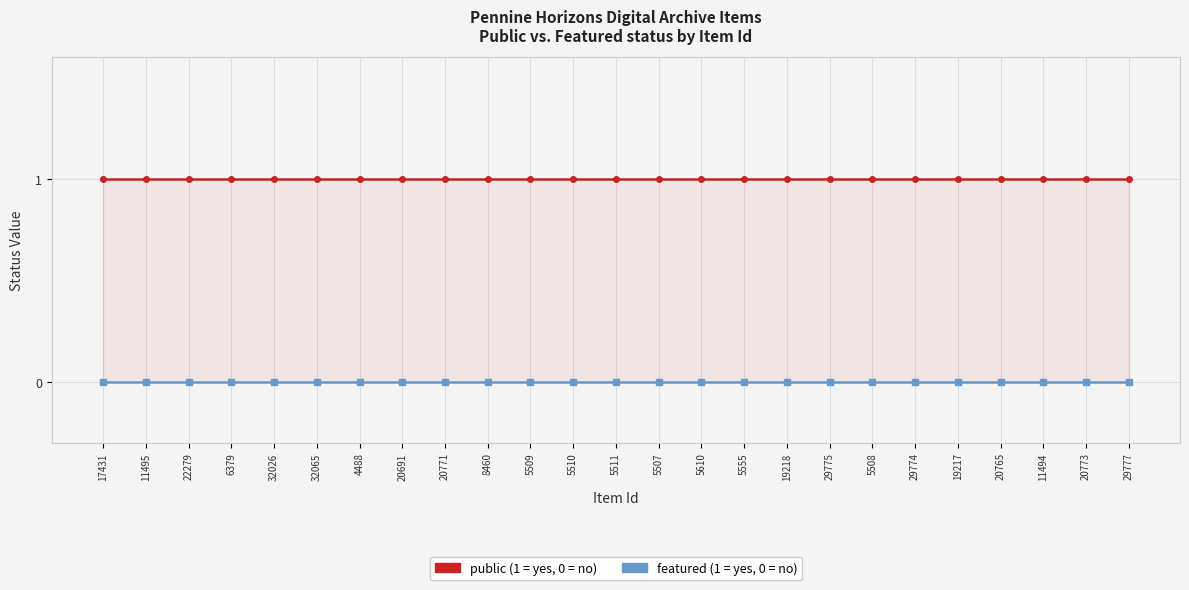

Which category has the lowest value across all series?

17431